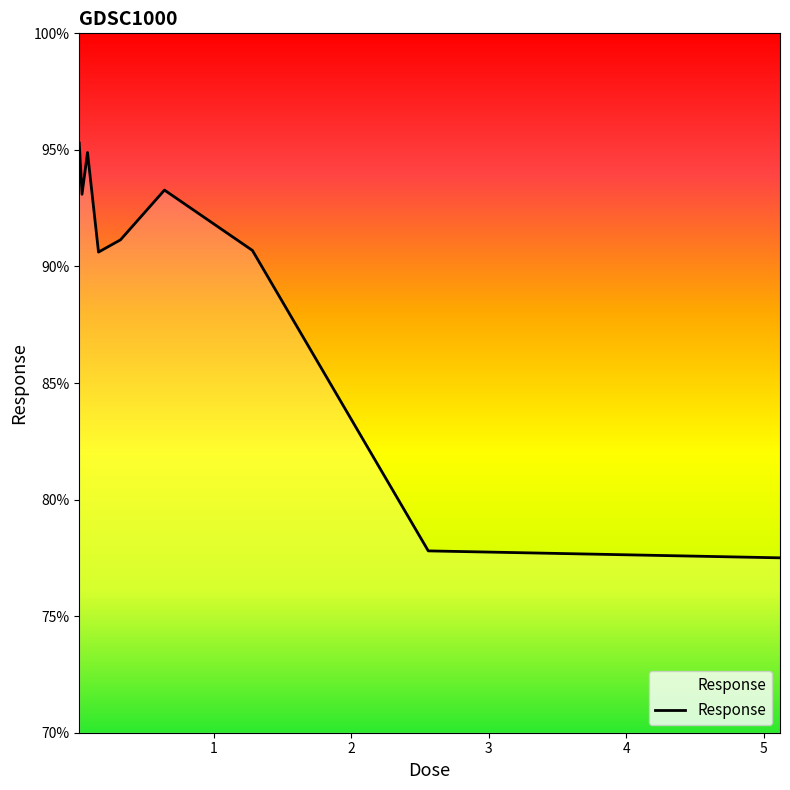

What is the difference between the maximum and minimum values?

17.8